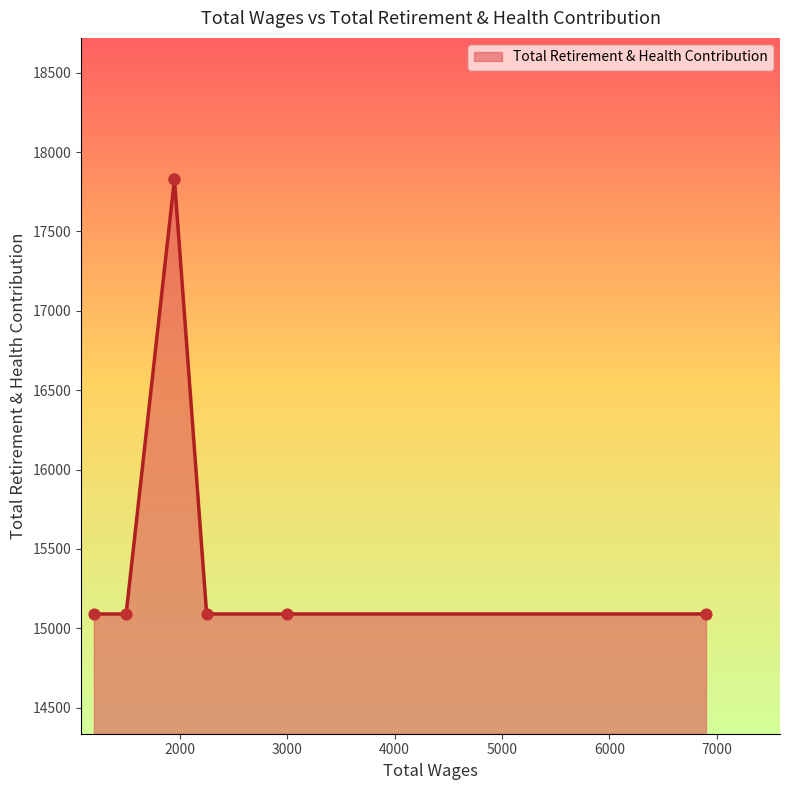

Which has a higher value, 2250.0 or 1200.0?

2250.0